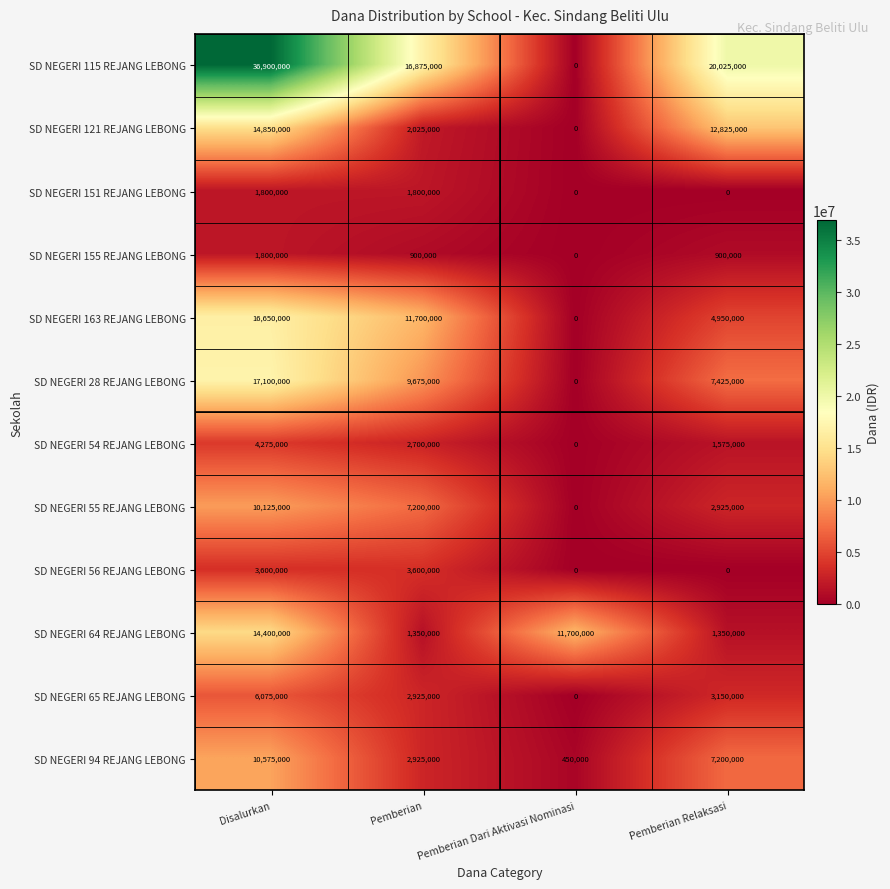

Which series has the largest range (max minus min)?

SD NEGERI 115 REJANG LEBONG